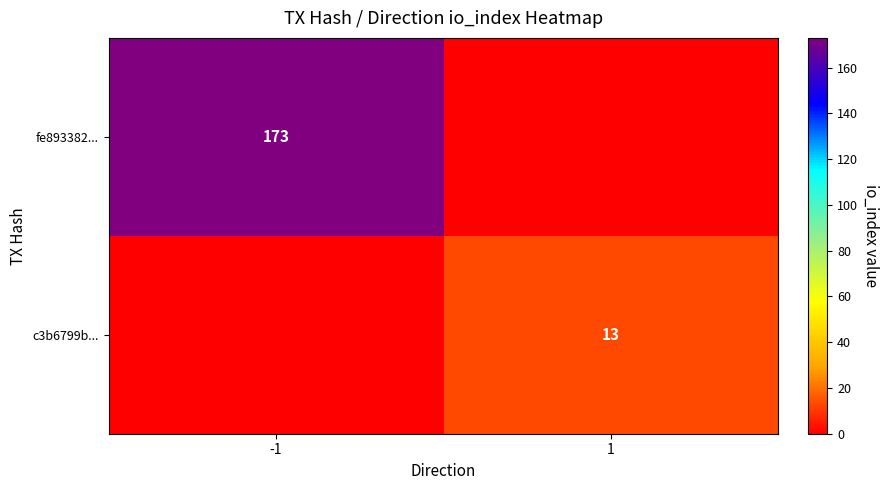

Is the value of fe893382... at -1 greater than the value of c3b6799b... at 1?

Yes